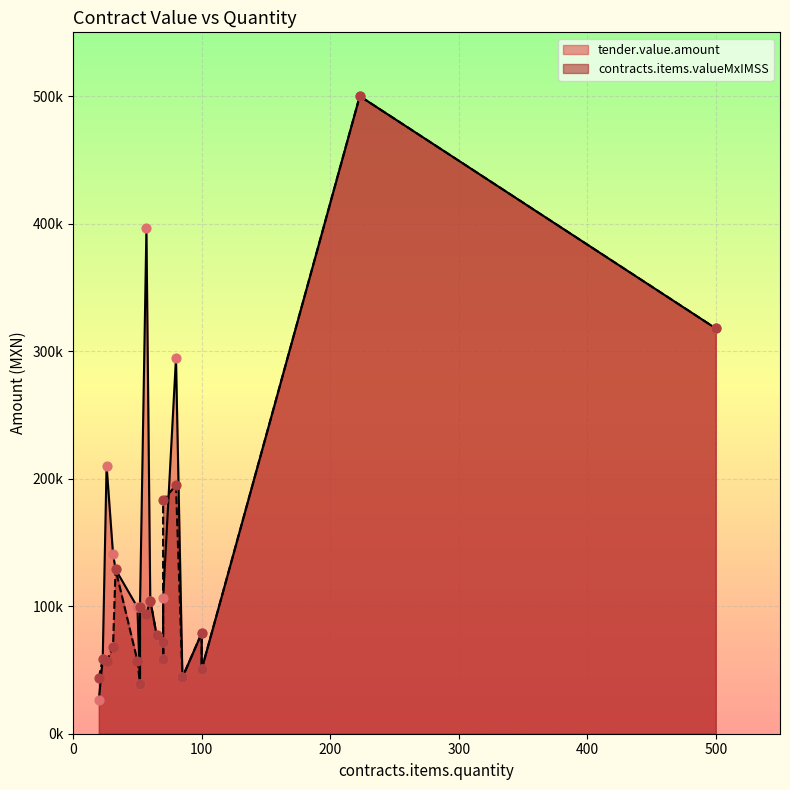

Which series has the largest total across all categories?

tender.value.amount